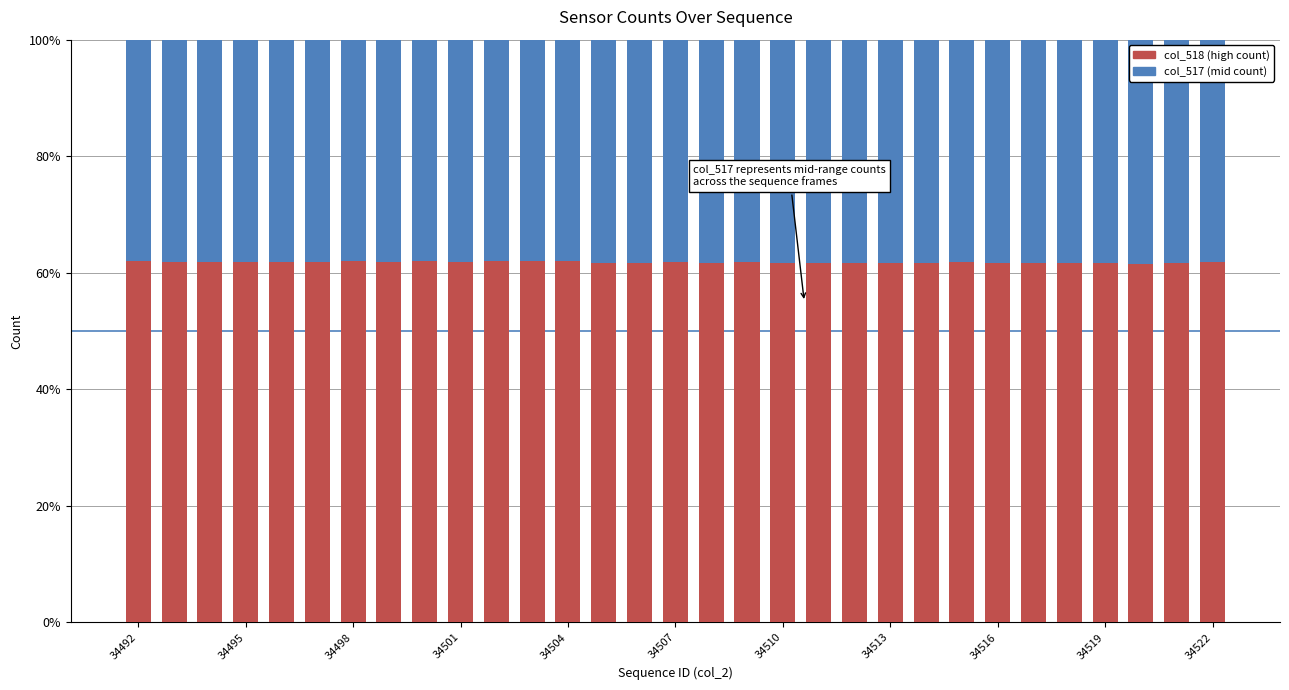

How many series are shown in this chart?

2